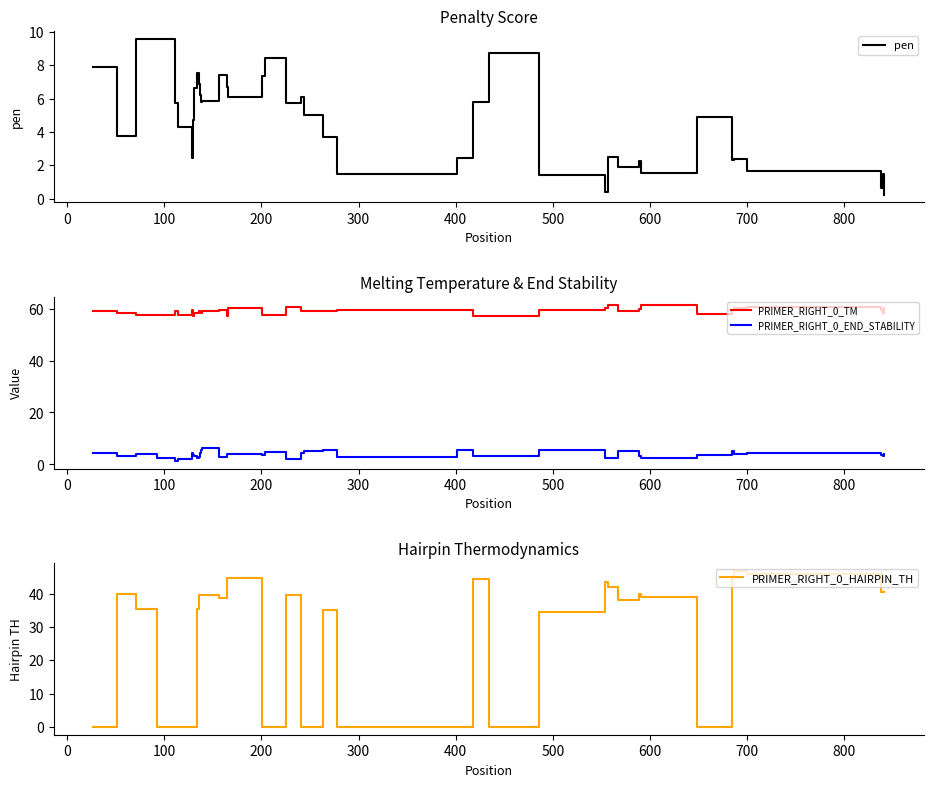

How many interior local valleys does the PRIMER_RIGHT_0_END_STABILITY series have?

12